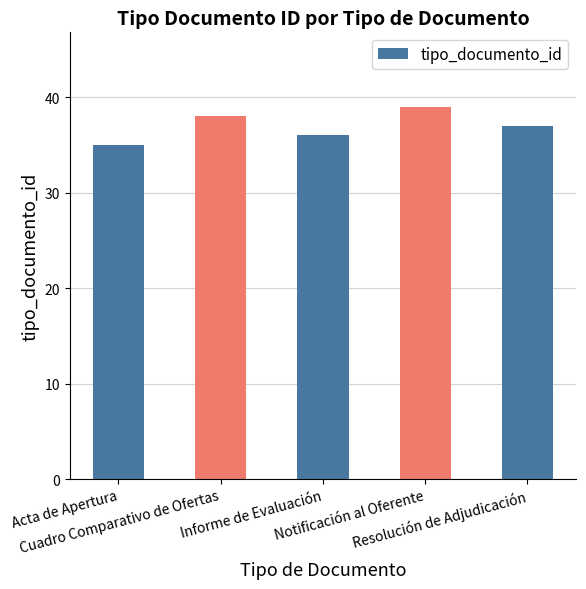

Reading left to right, extract all data points from this chart.

Acta de Apertura=35	Cuadro Comparativo de Ofertas=38	Informe de Evaluación=36	Notificación al Oferente=39	Resolución de Adjudicación=37